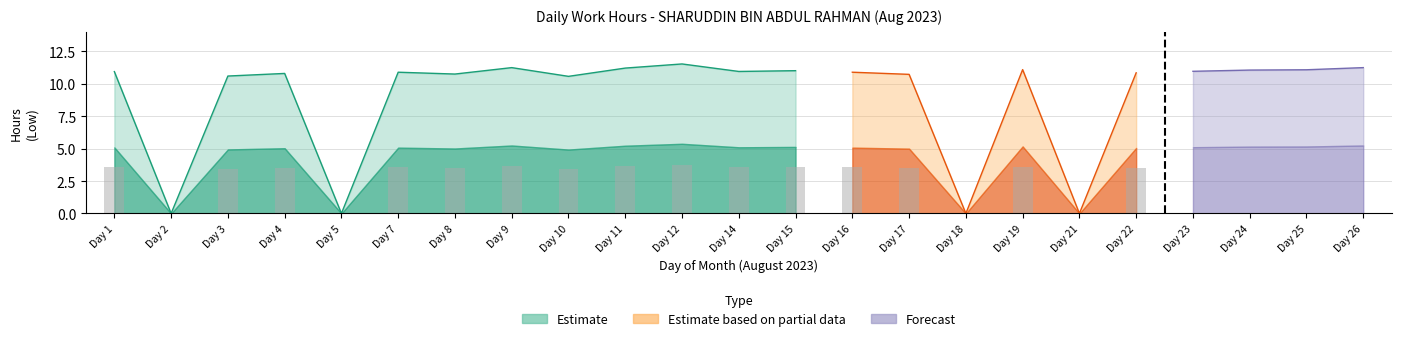

How many data points does each series have?

23